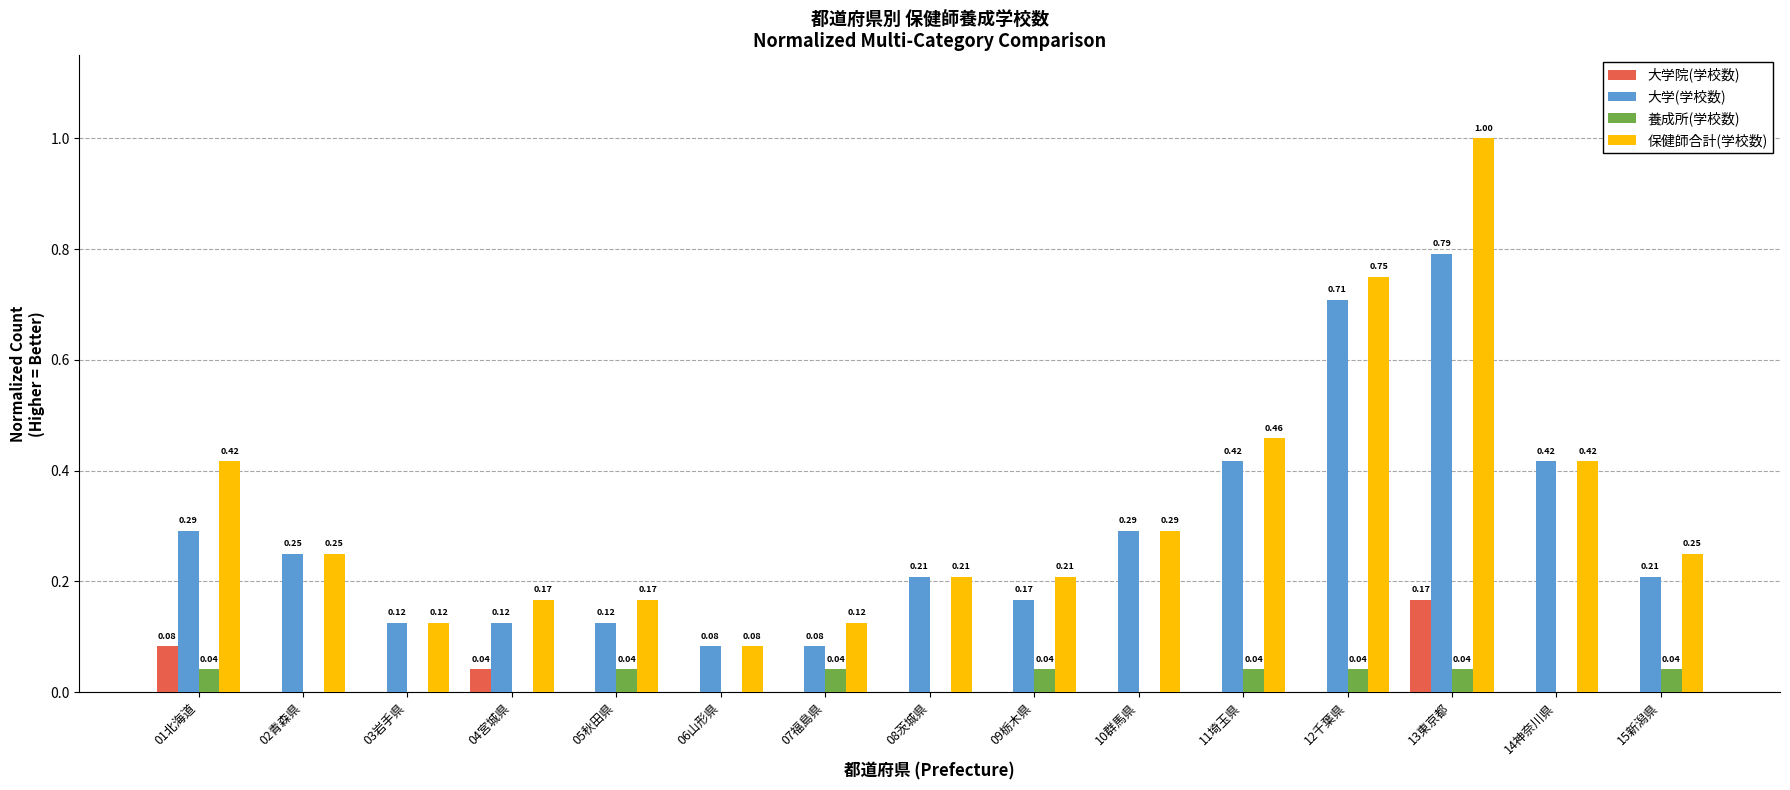

At which category is the sum across all series the highest?

13東京都